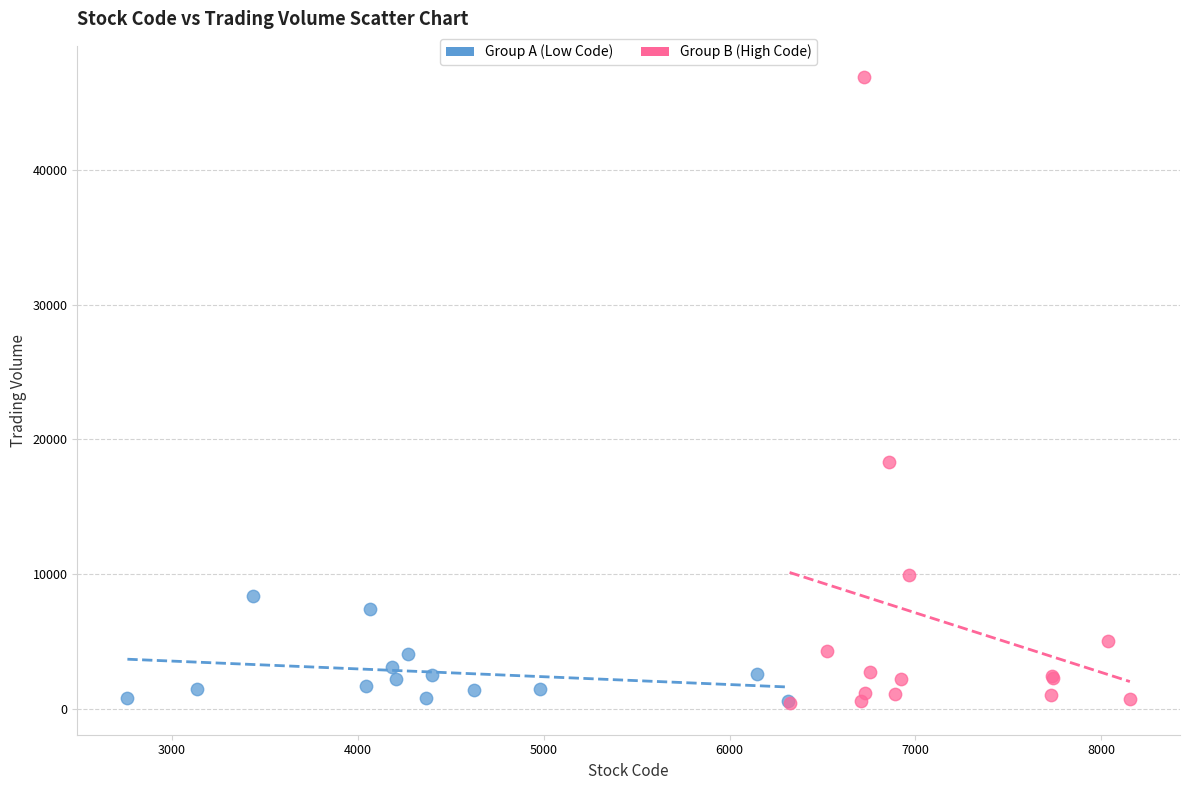

Which series reaches the maximum Y coordinate?

Group B (High Code)